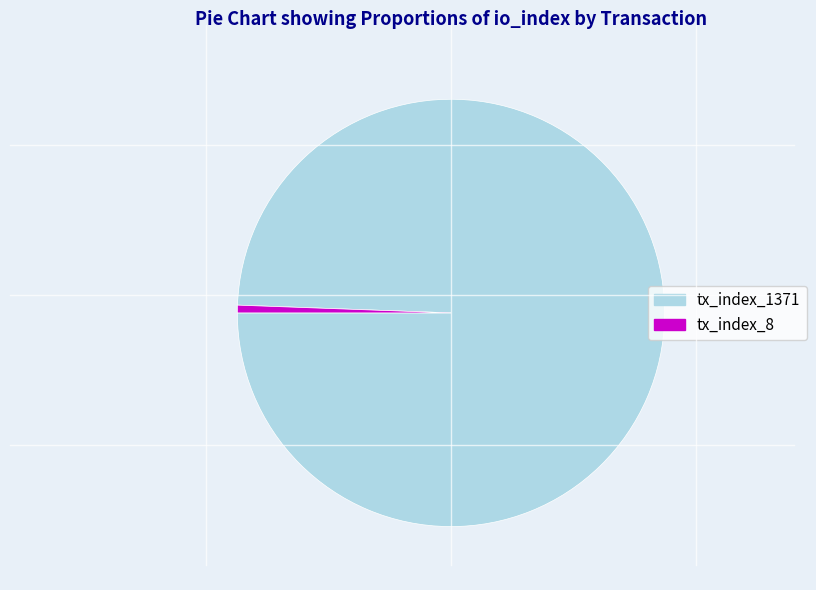

Which category has the biggest portion of the pie?

tx_index_1371